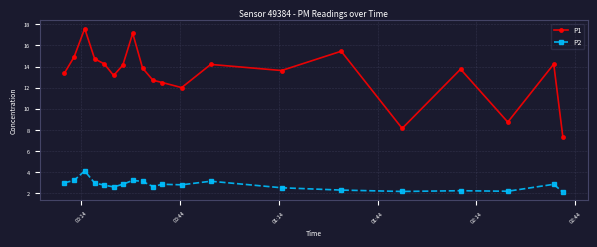

List the series in order of their peak value, highest first.

P1, P2